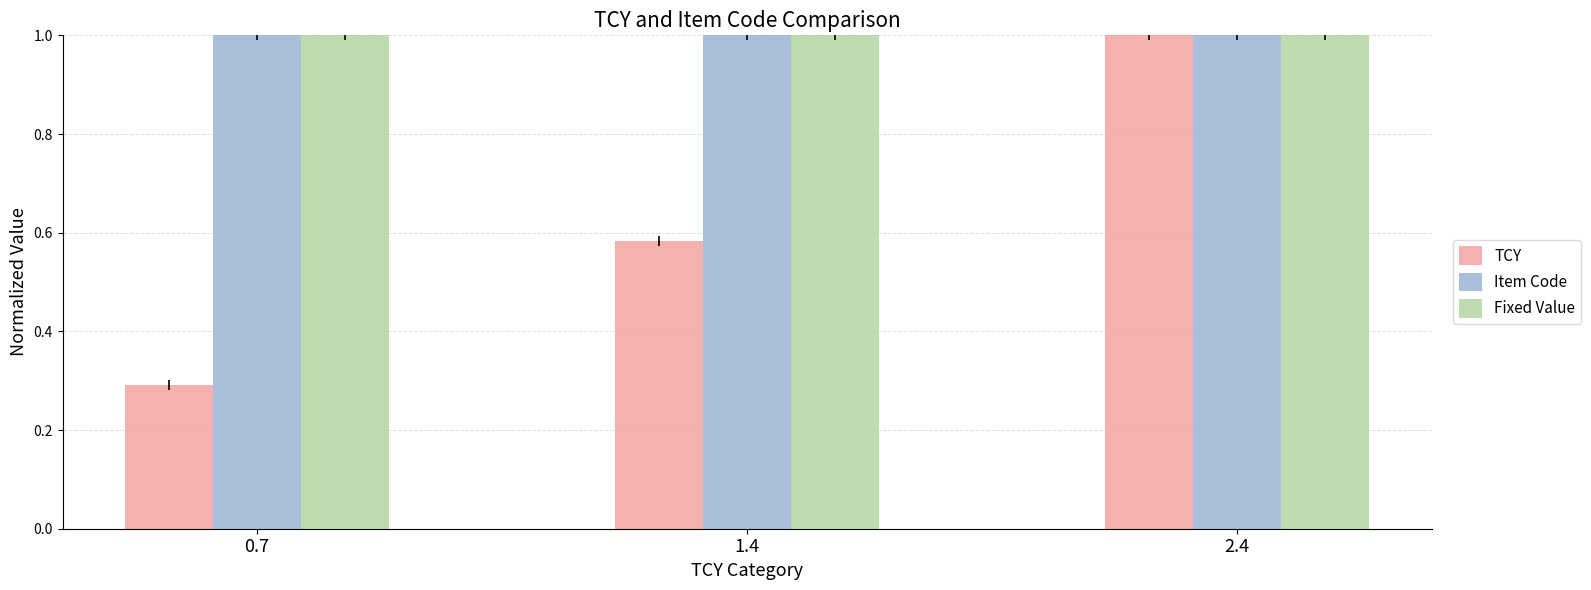

What position from the right is 0.7?

3